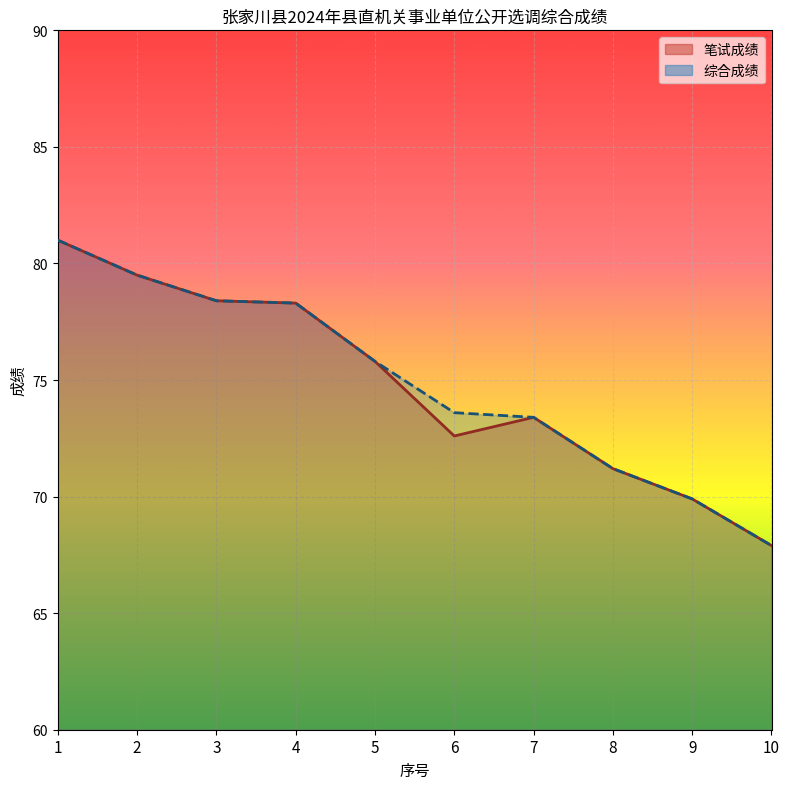

At 10, list the series in order from largest to smallest.

笔试成绩, 综合成绩